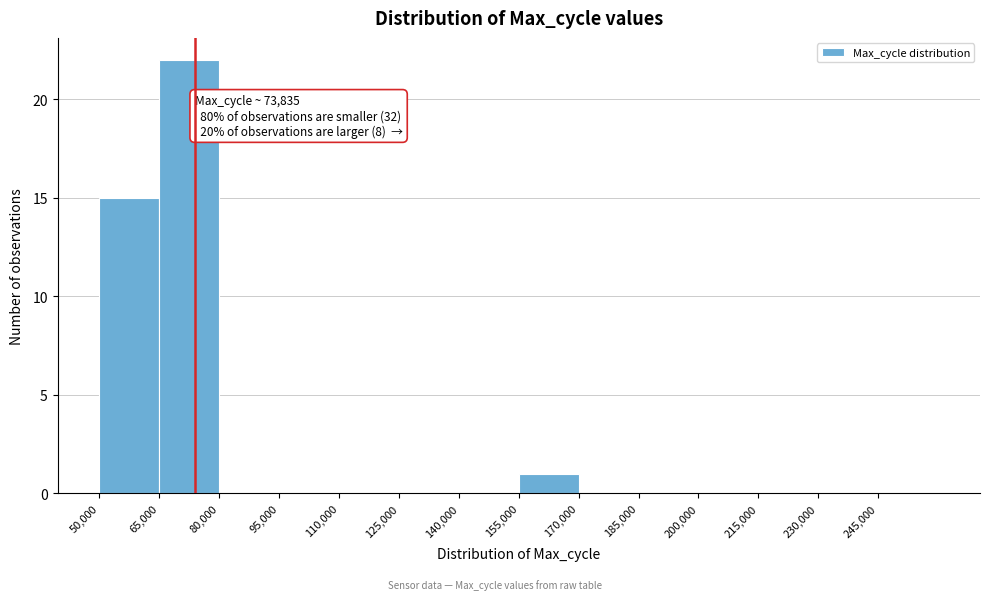

Which range on the x-axis has the tallest bar?

65000 to 80000